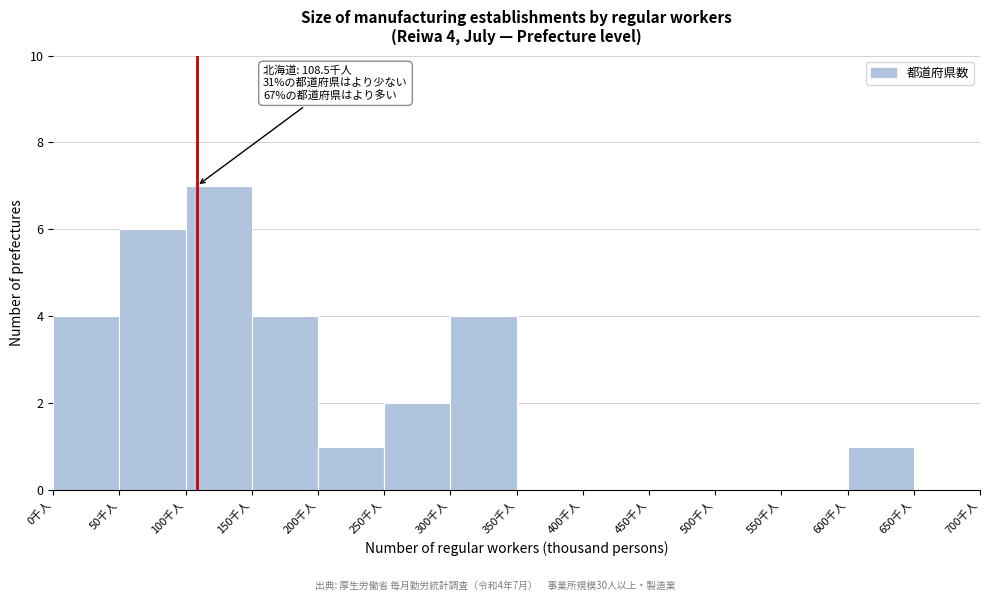

Over which range of the x-axis is the bar tallest?

100 to 150